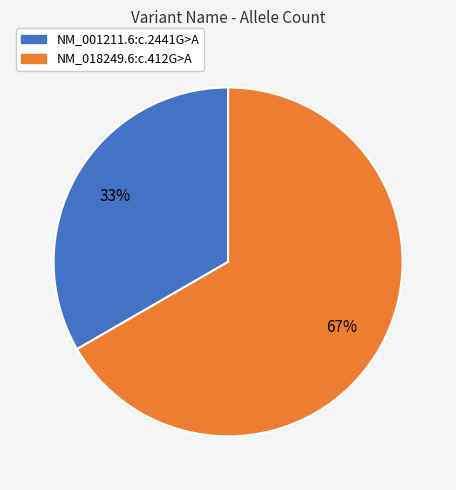

What is the ratio of the value at NM_001211.6:c.2441G>A to the value at NM_018249.6:c.412G>A?

0.5